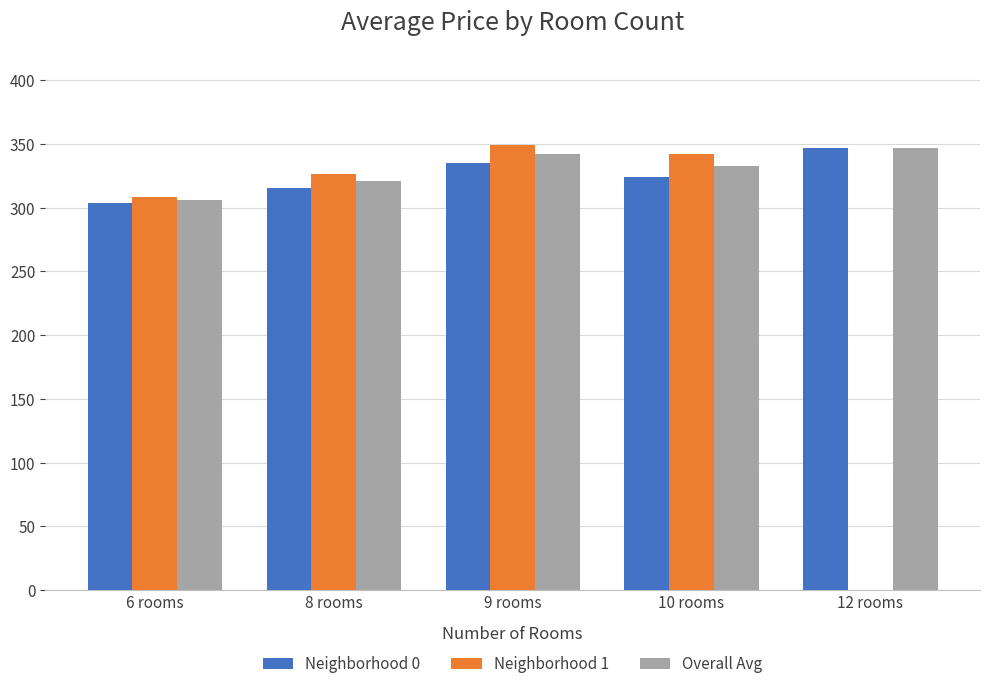

How many groups of bars are there?

5